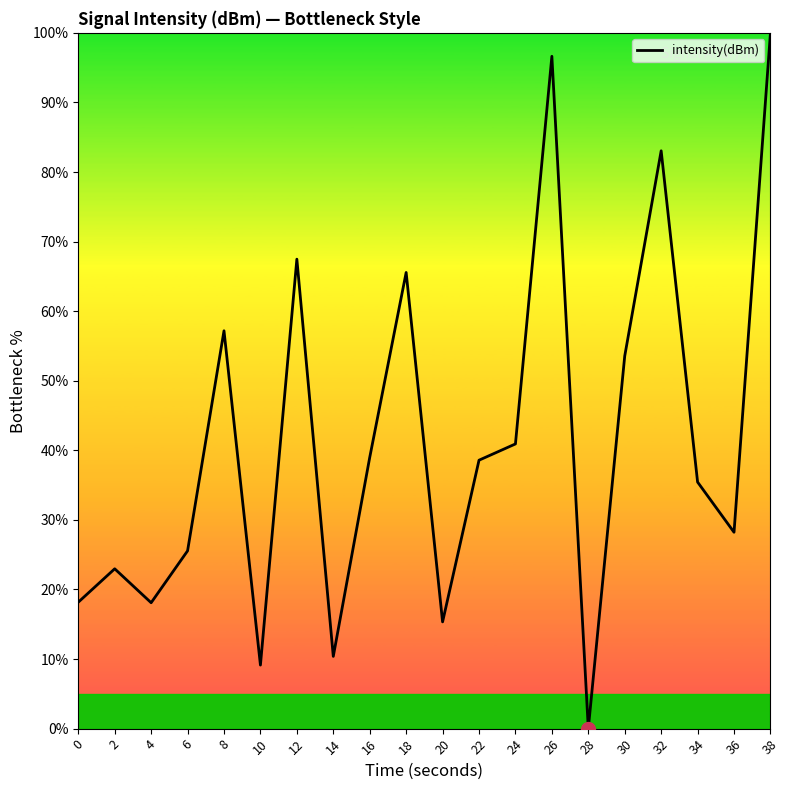

The chart shows a value of 96.6 at 26. True or false?

True